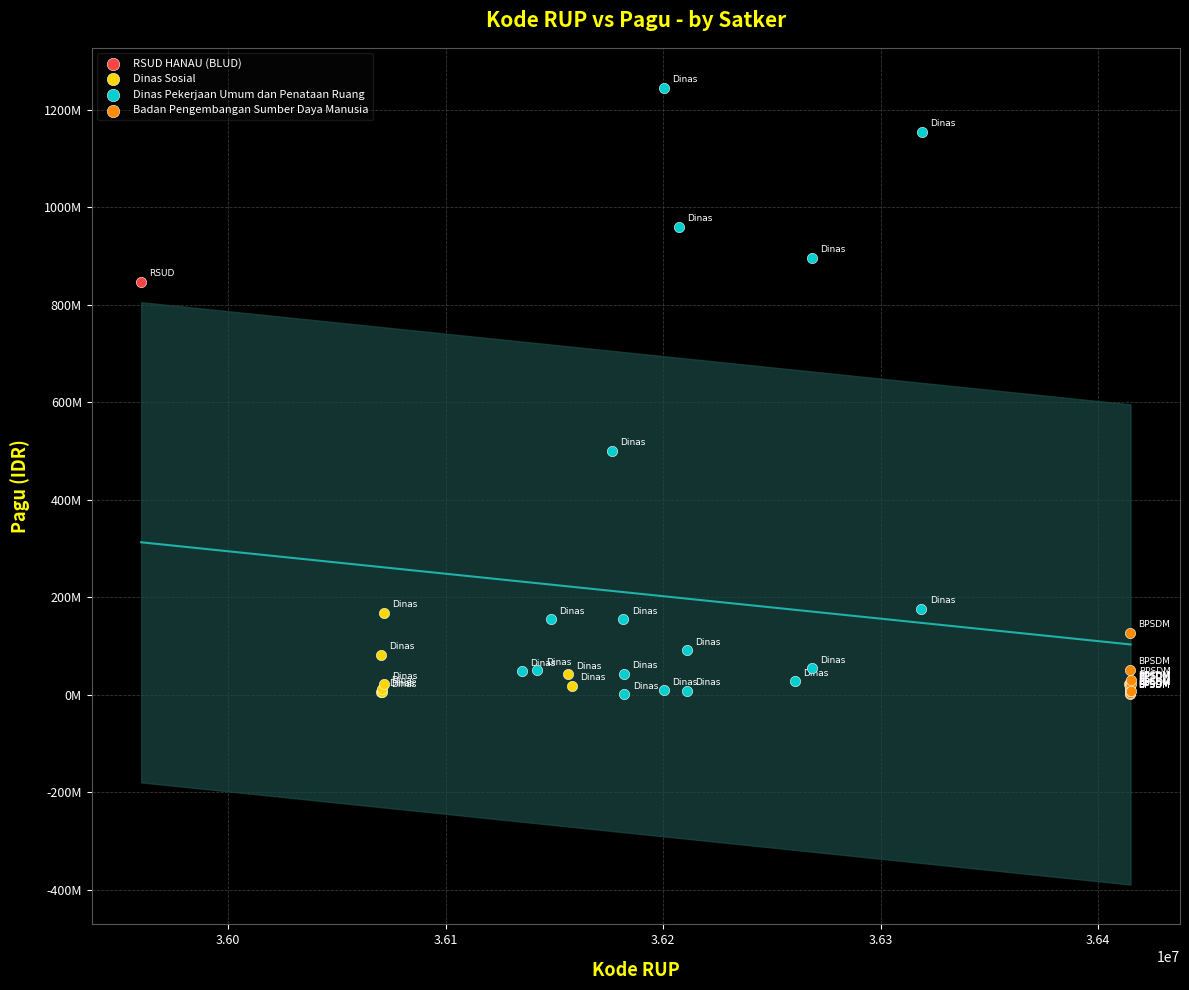

What are all the series names shown in the legend?

RSUD HANAU (BLUD), Dinas Sosial, Dinas Pekerjaan Umum dan Penataan Ruang, Badan Pengembangan Sumber Daya Manusia